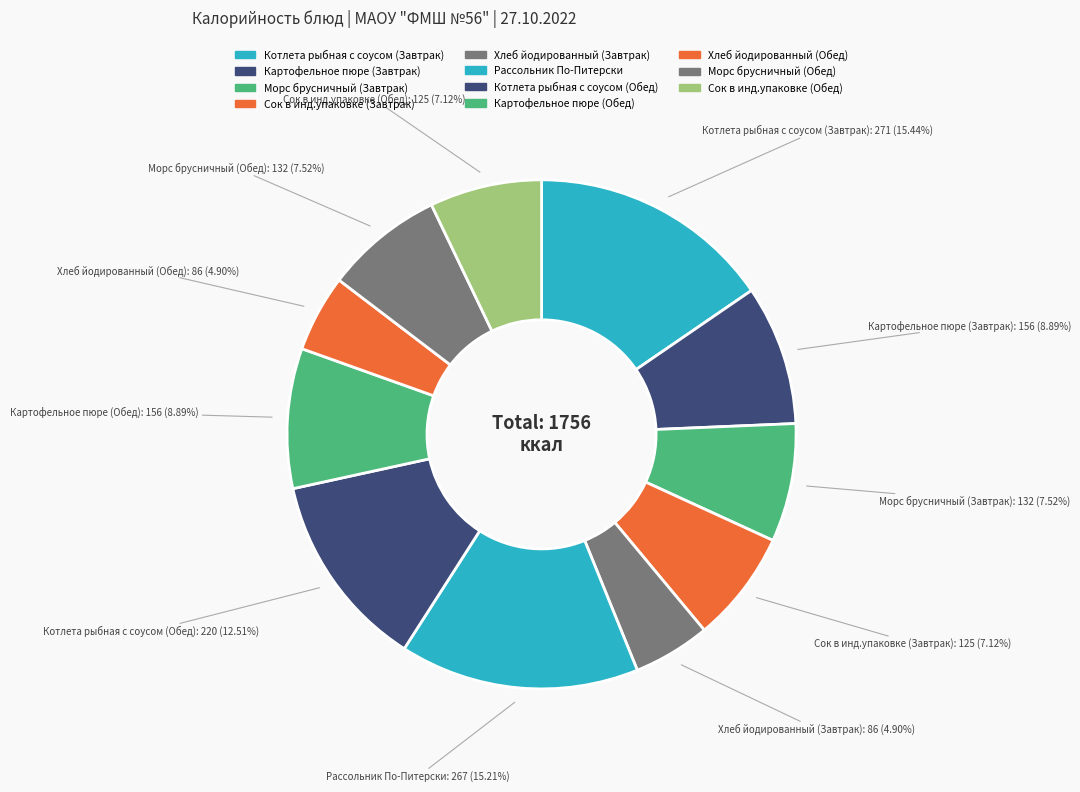

What is the ratio of the value at Хлеб йодированный (Завтрак) to the value at Котлета рыбная с соусом (Завтрак)?

0.3